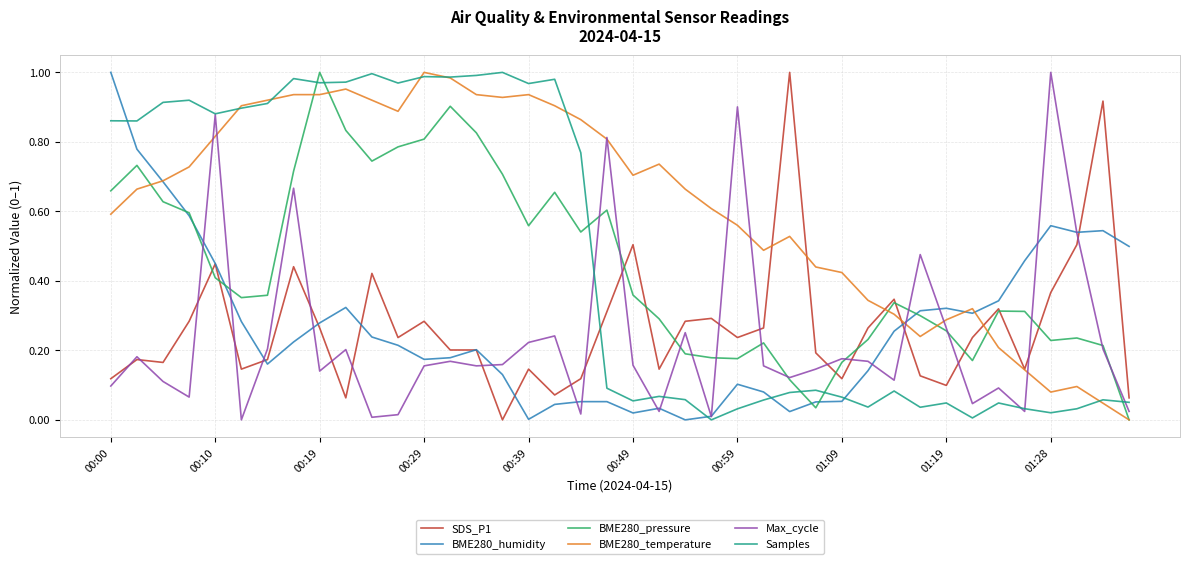

In BME280_pressure, how many points are lower than both neighbors (excluding endpoints)?

8